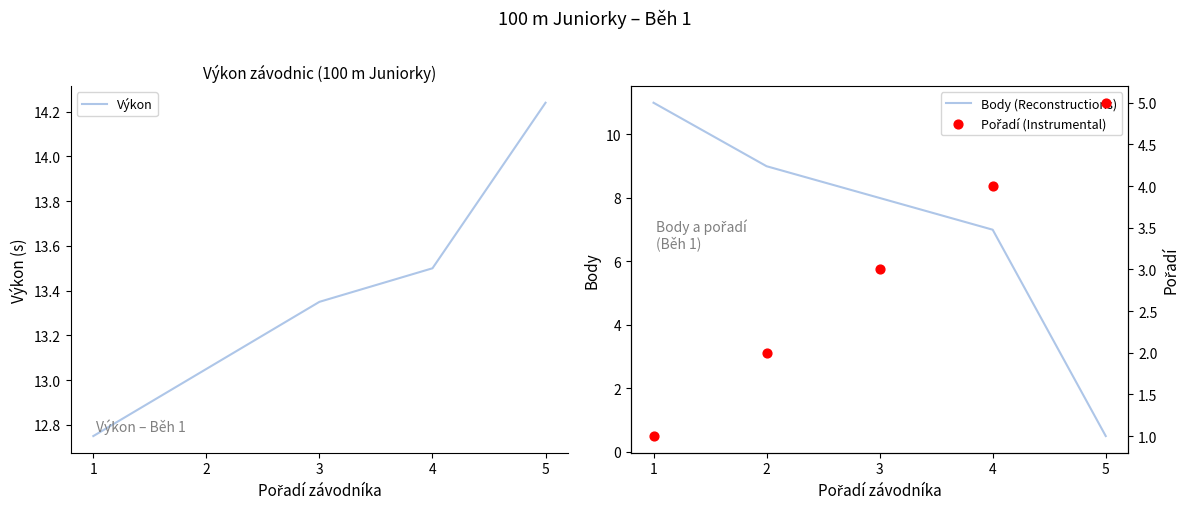

Which series reaches the minimum Y coordinate?

Body (Reconstructions)